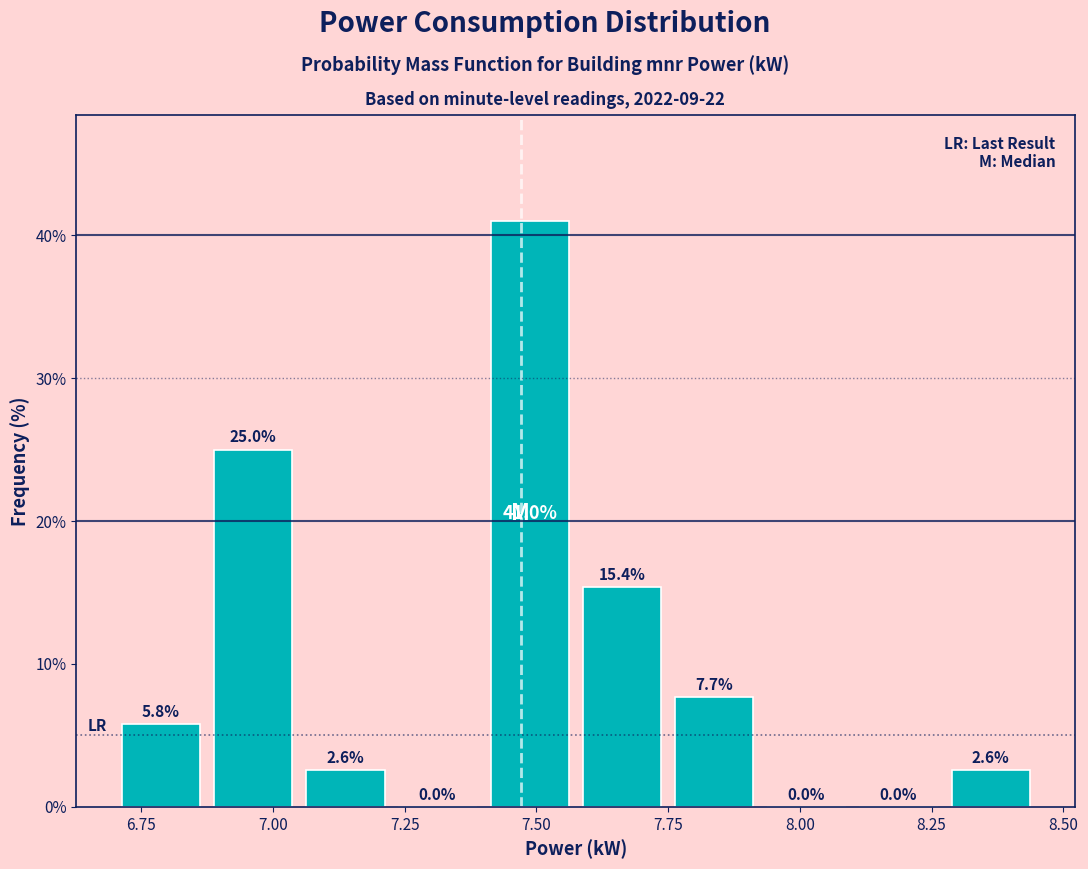

Read against the x-axis, roughly where is the centre of the tallest bar?

7.50